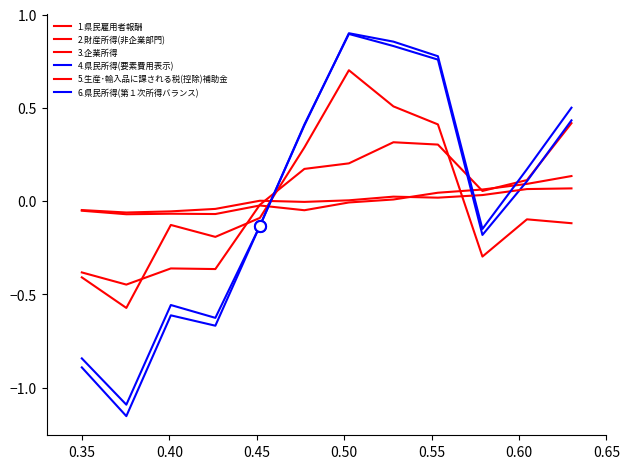

What is the difference between the maximum and minimum values in the 1.県民雇用者報酬 series?

0.9